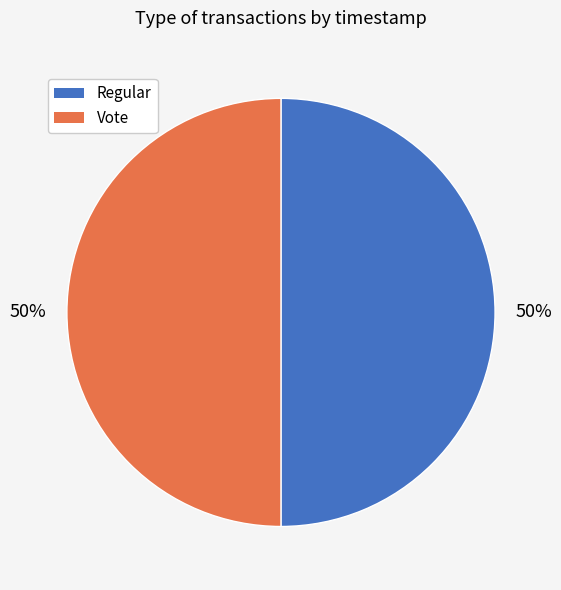

What is the ratio of the value at Vote to the value at Regular?

1.0